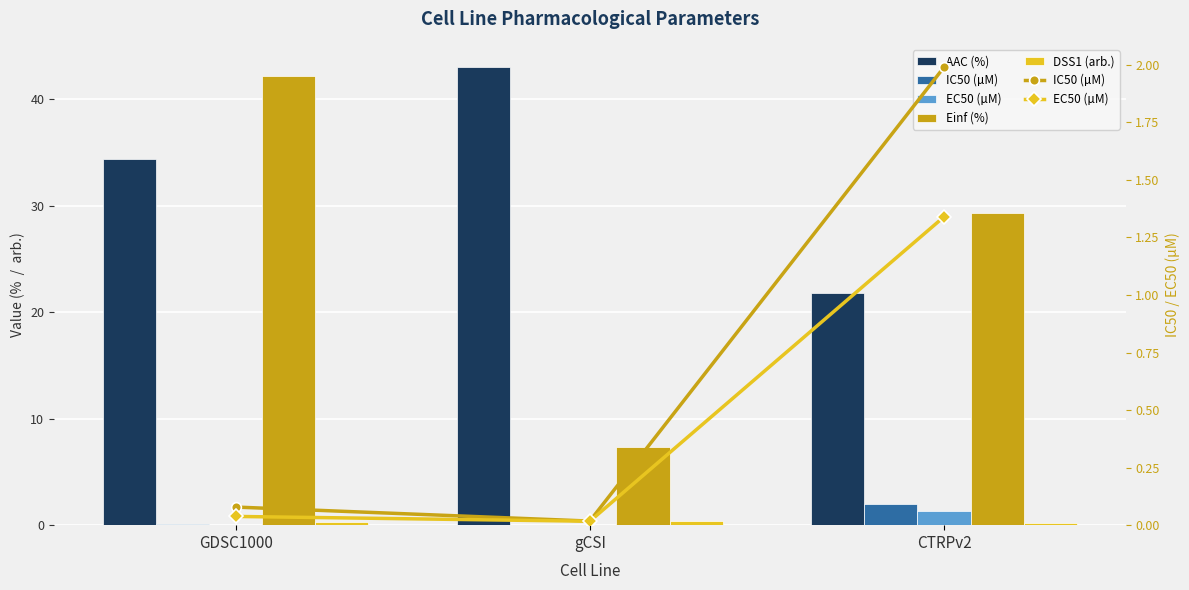

List the series in order of their peak value, highest first.

AAC (%), Einf (%), IC50 (µM), EC50 (µM), DSS1 (arb.)